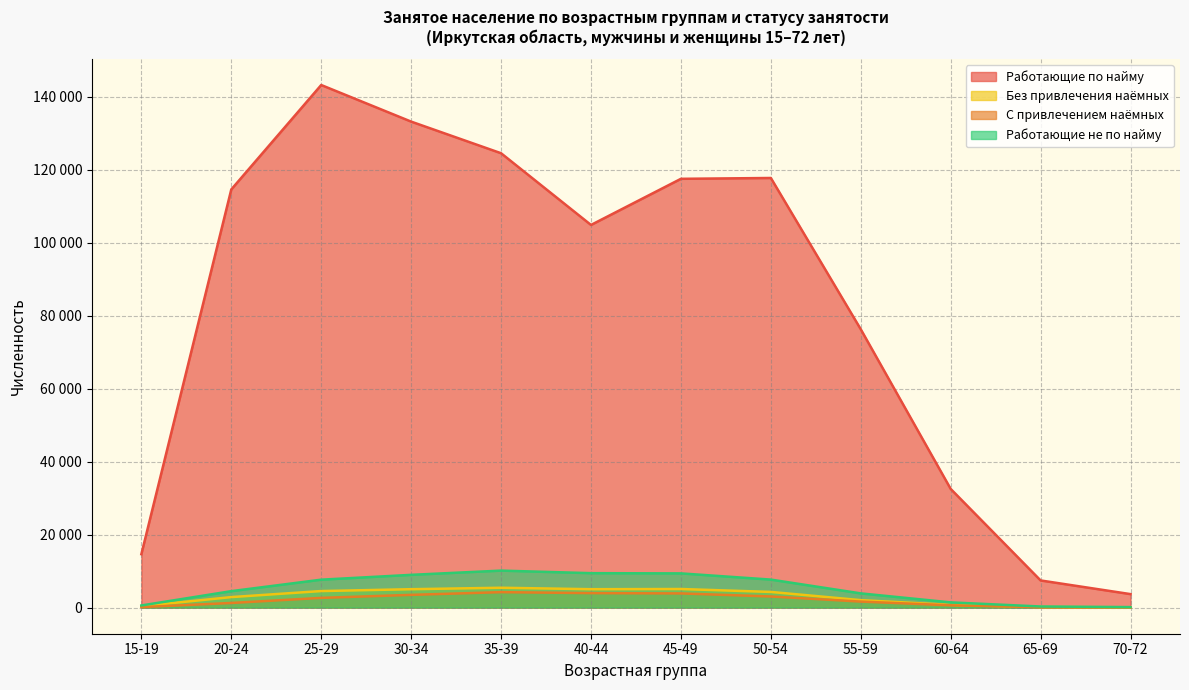

What is the value of the Работающие не по найму point at the 6th from the left?

9438